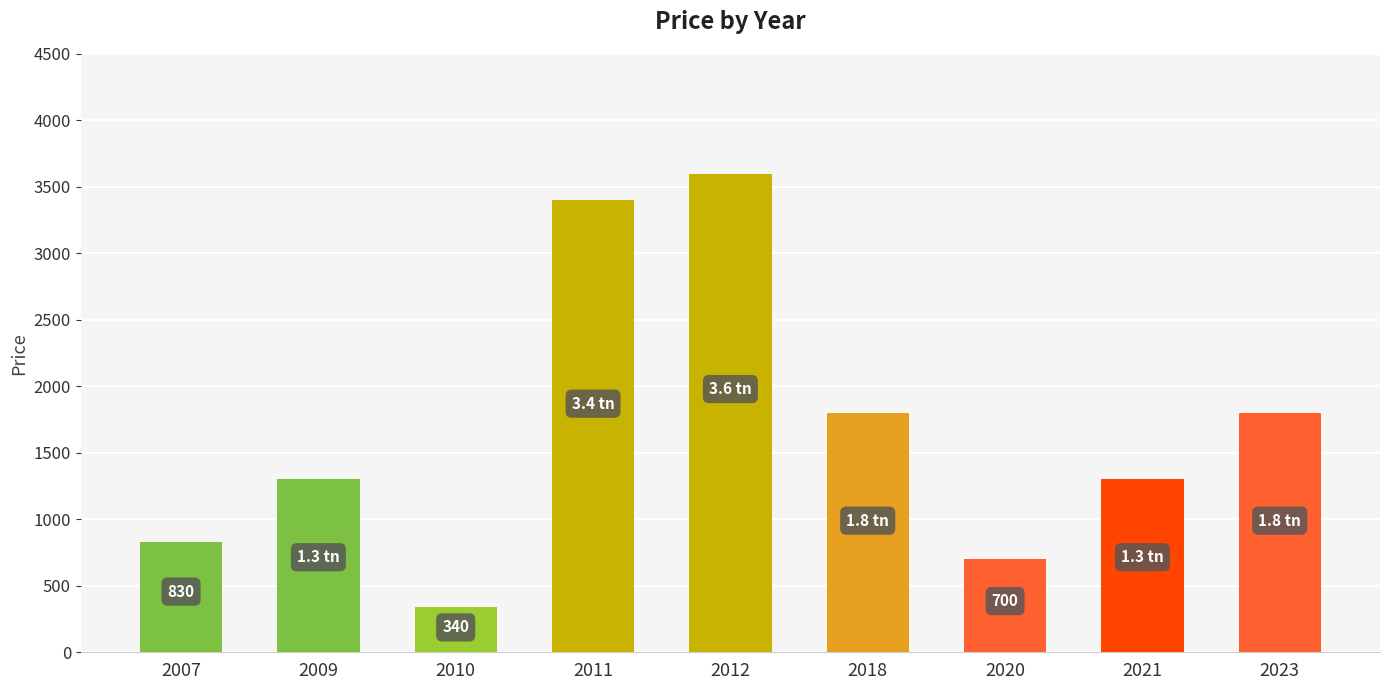

Which category has the highest value across all series?

2012